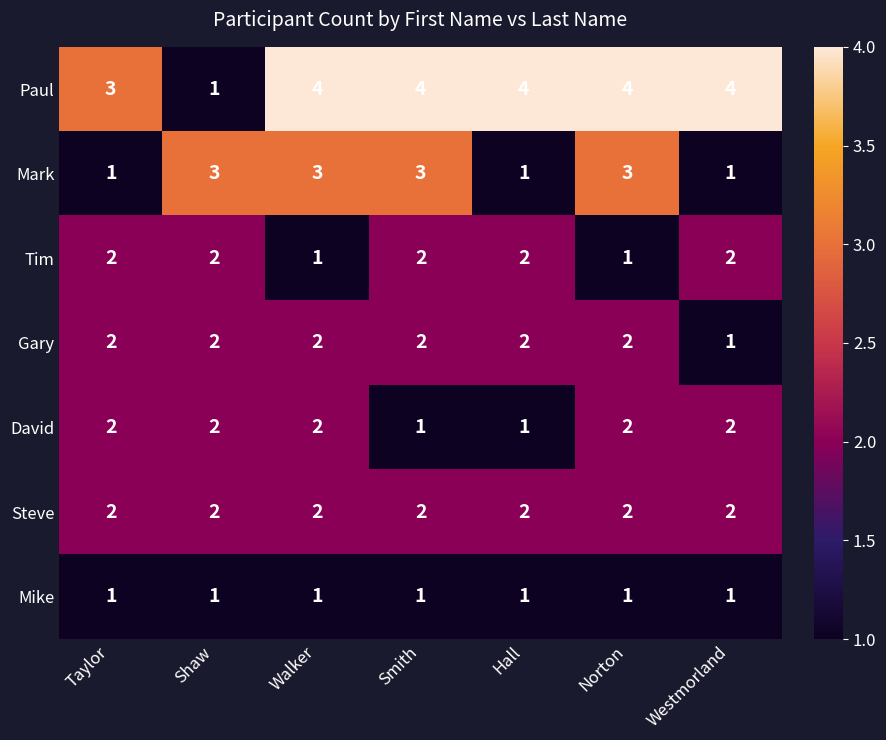

What is the approximate value of Paul at Westmorland?

4